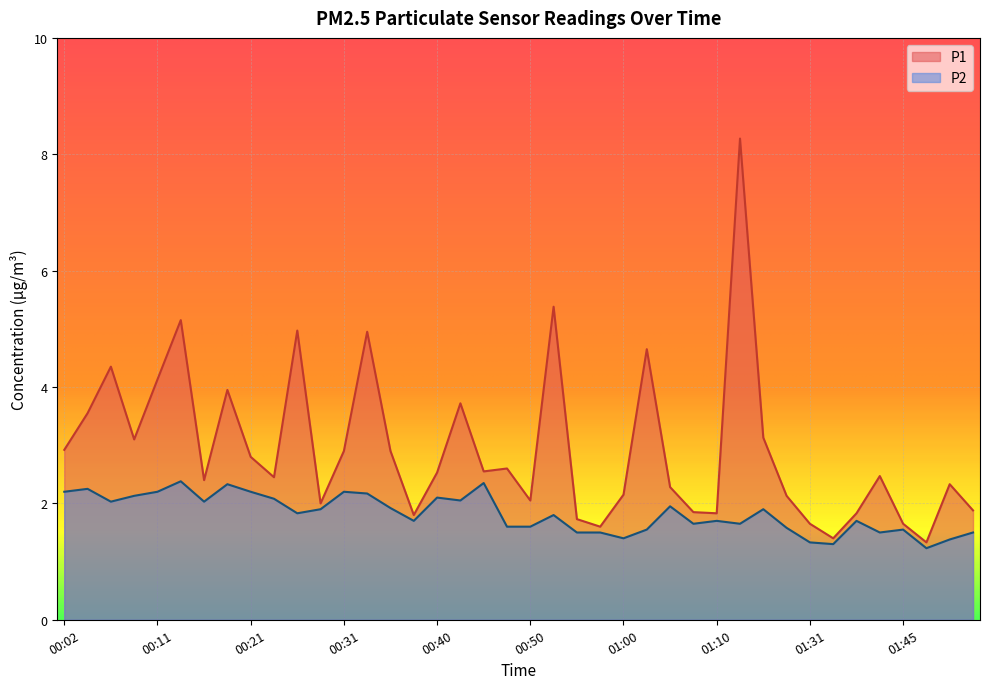

Reading left to right, what are all the values shown in this chart?

P1: 2.9	3.5	4.3	3.1	4.1	5.2	2.4	4.0	2.8	2.5	5.0	2.0	2.9	5.0	2.9	1.8	2.5	3.7	2.5	2.6	2.0	5.4	1.7	1.6	2.1	4.7	2.3	1.9	1.8	8.3	3.1	2.1	1.6	1.4	1.8	2.5	1.6	1.3	2.3	1.9
P2: 2.2	2.2	2.0	2.1	2.2	2.4	2.0	2.3	2.2	2.1	1.8	1.9	2.2	2.2	1.9	1.7	2.1	2.0	2.4	1.6	1.6	1.8	1.5	1.5	1.4	1.6	1.9	1.6	1.7	1.6	1.9	1.6	1.3	1.3	1.7	1.5	1.6	1.2	1.4	1.5